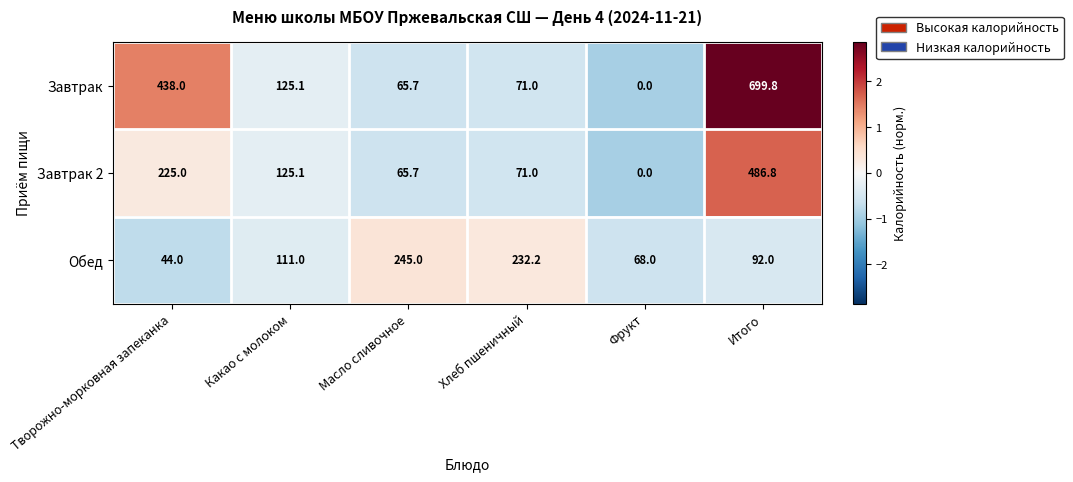

The Обед series shows 44.0 at Творожно-морковная запеканка. True or false?

True